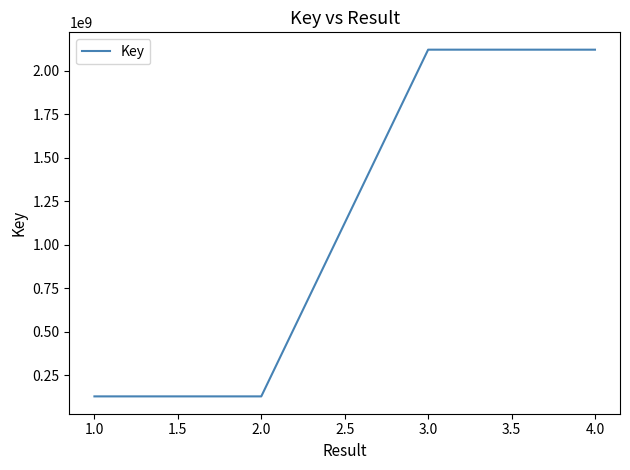

What is the maximum value shown in the chart?

2119889131